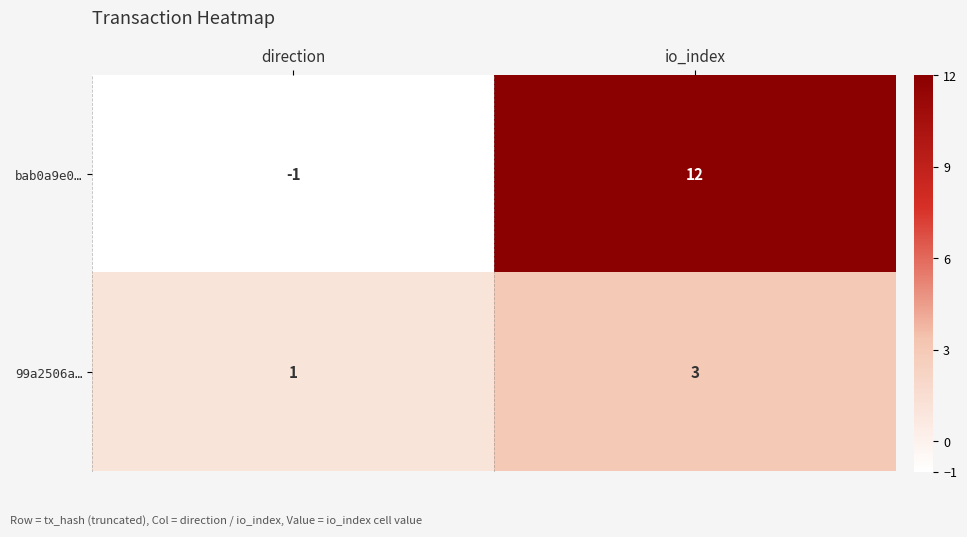

The value of bab0a9e0… at io_index is 21. True or false?

False